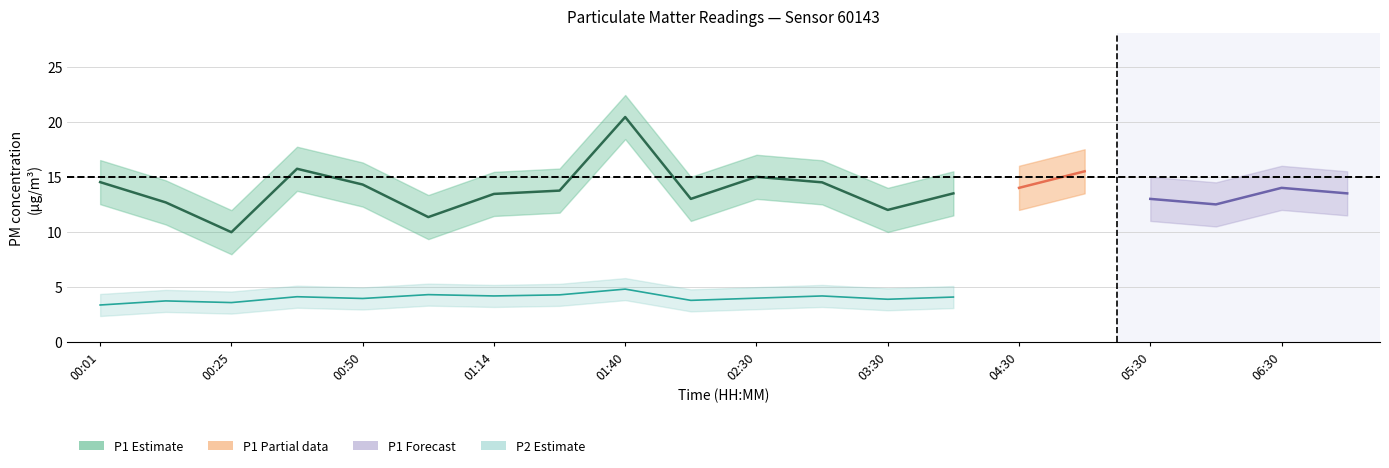

How many values in the P1_upper series exceed 15?

13